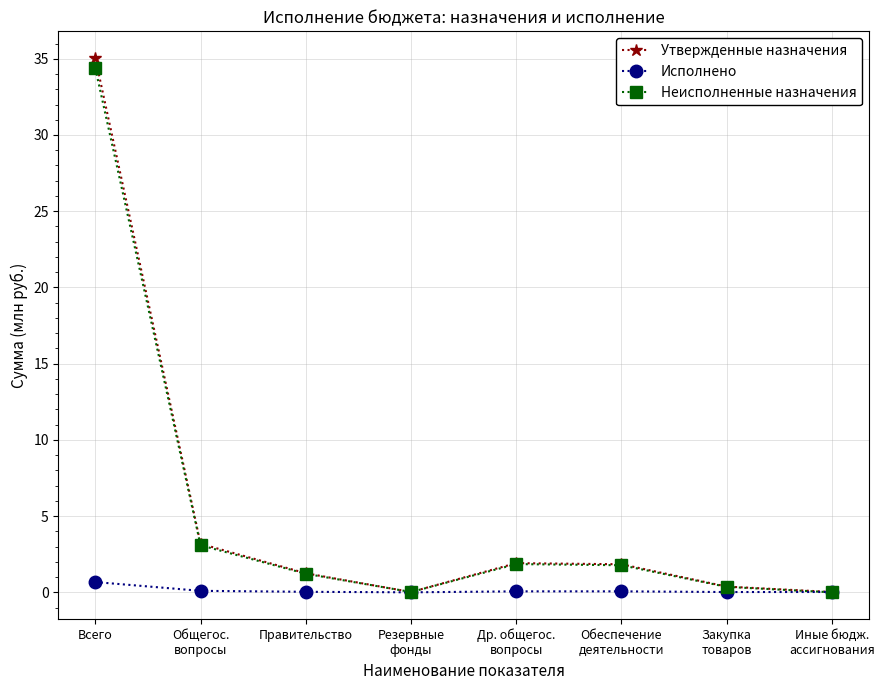

What position from the left is Др. общегос.
вопросы?

5